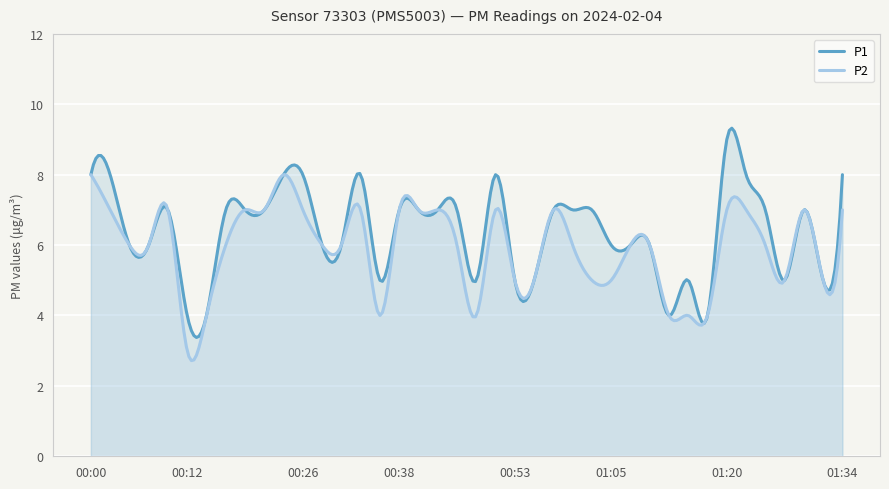

At 01:05, list the series in order from smallest to largest.

P2, P1